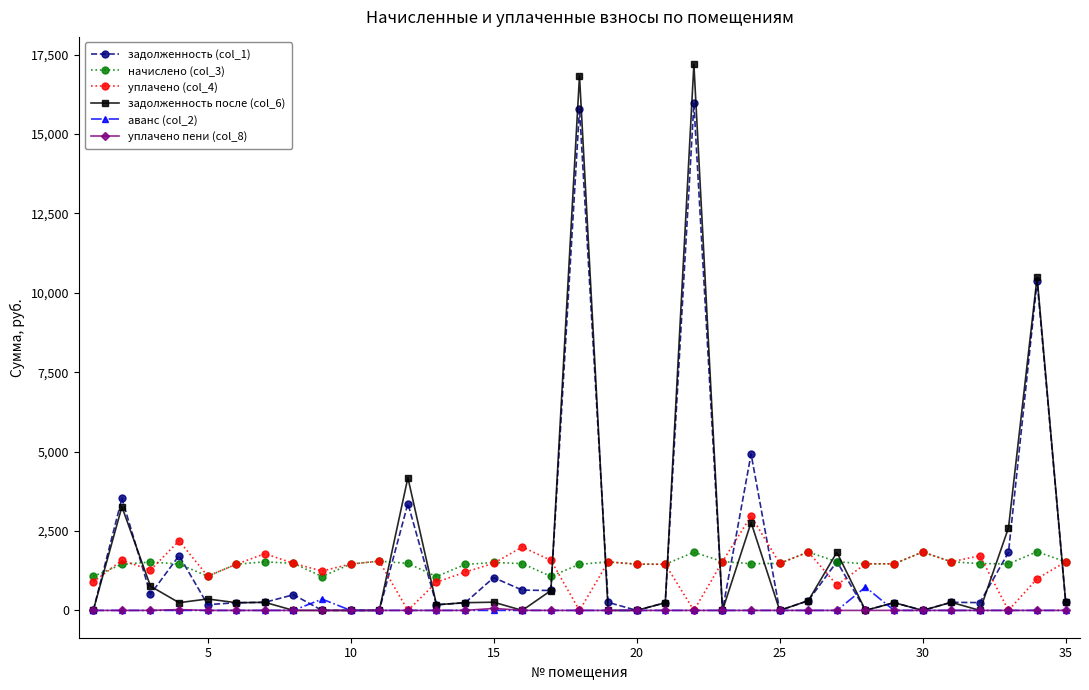

True or false: уплачено (col_4) has more than 0 interior local peaks.

True